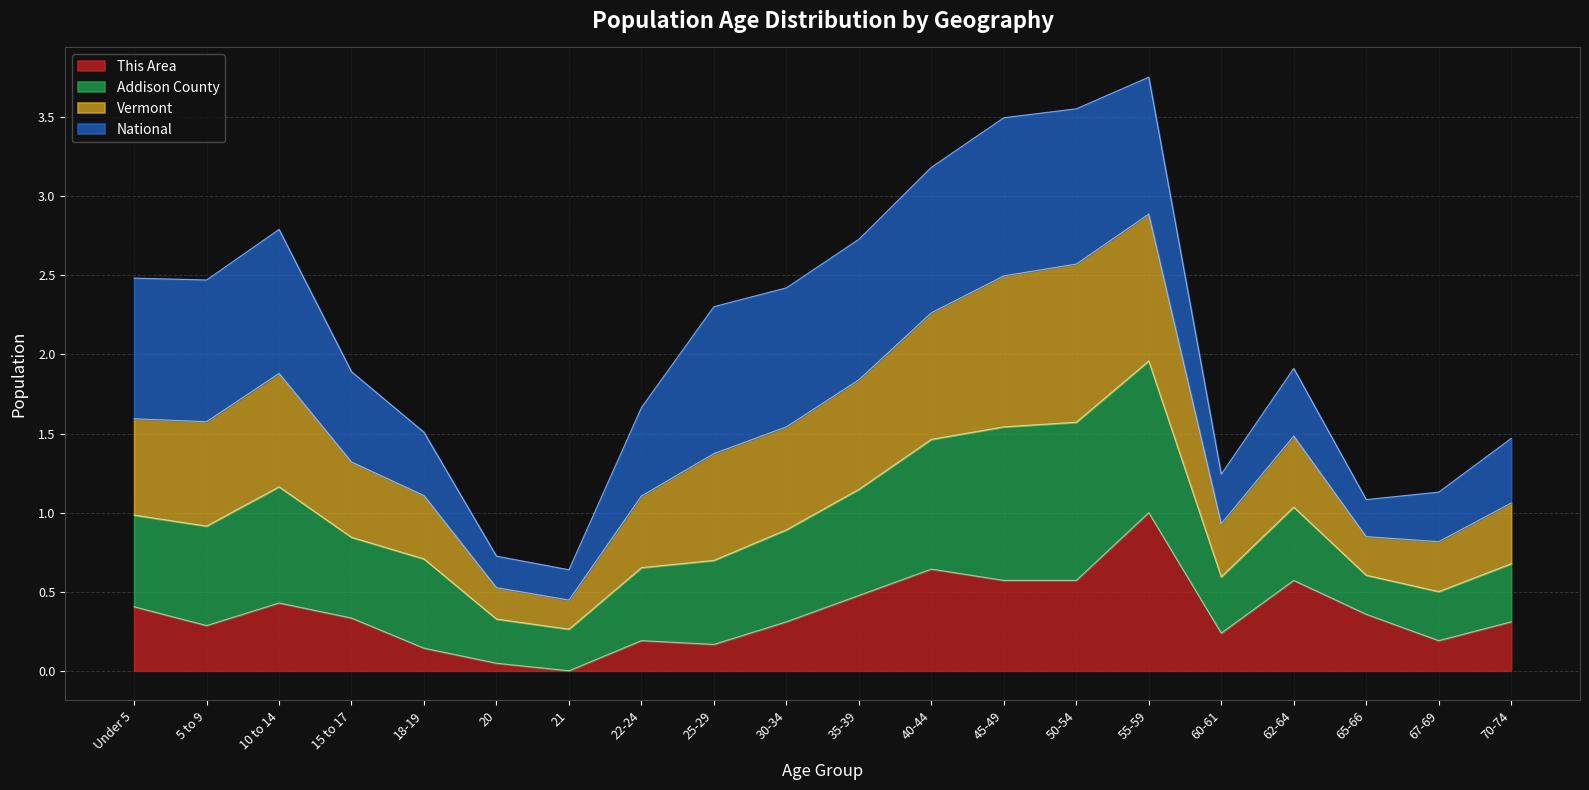

At how many categories does at least one series exceed 0?

20